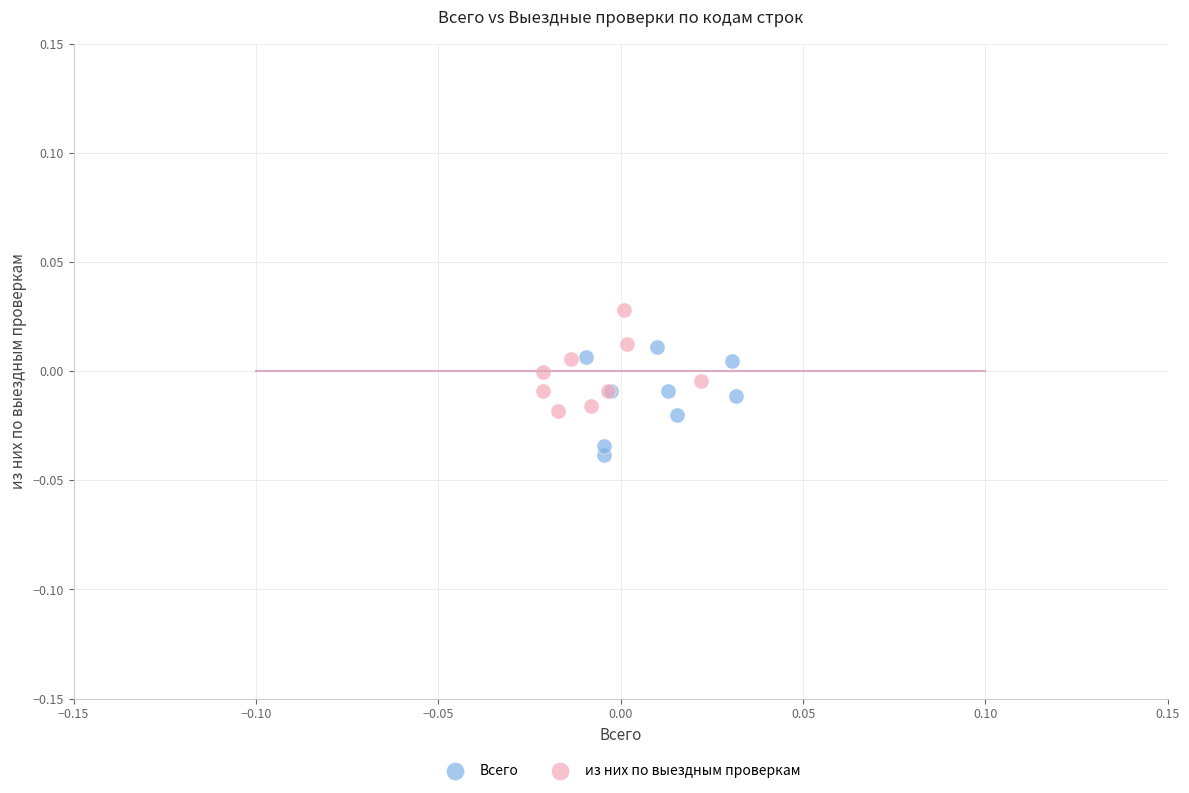

Which series reaches the maximum Y coordinate?

из них по выездным проверкам